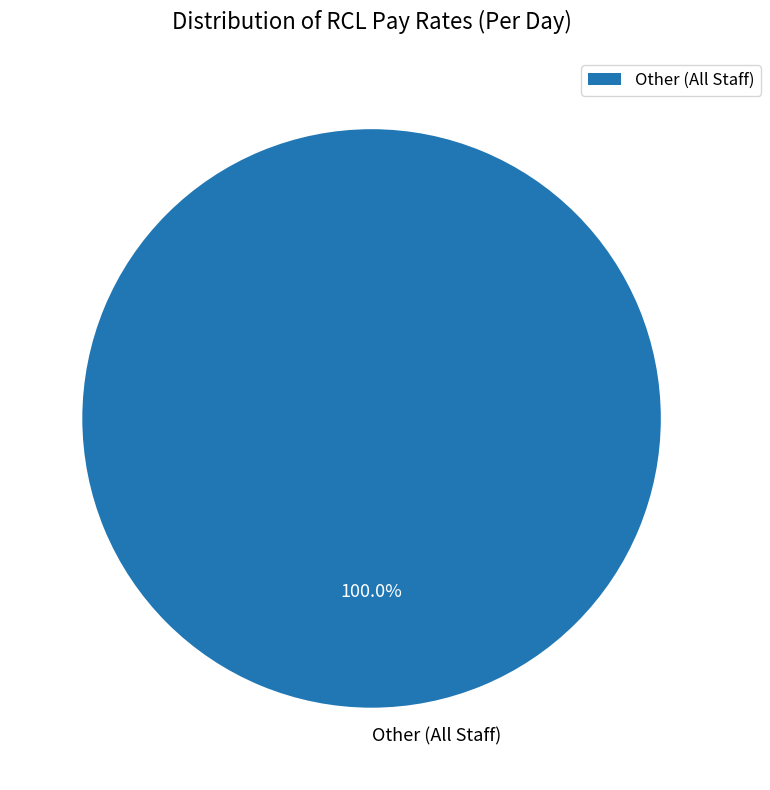

Is there a majority slice in this chart?

Yes